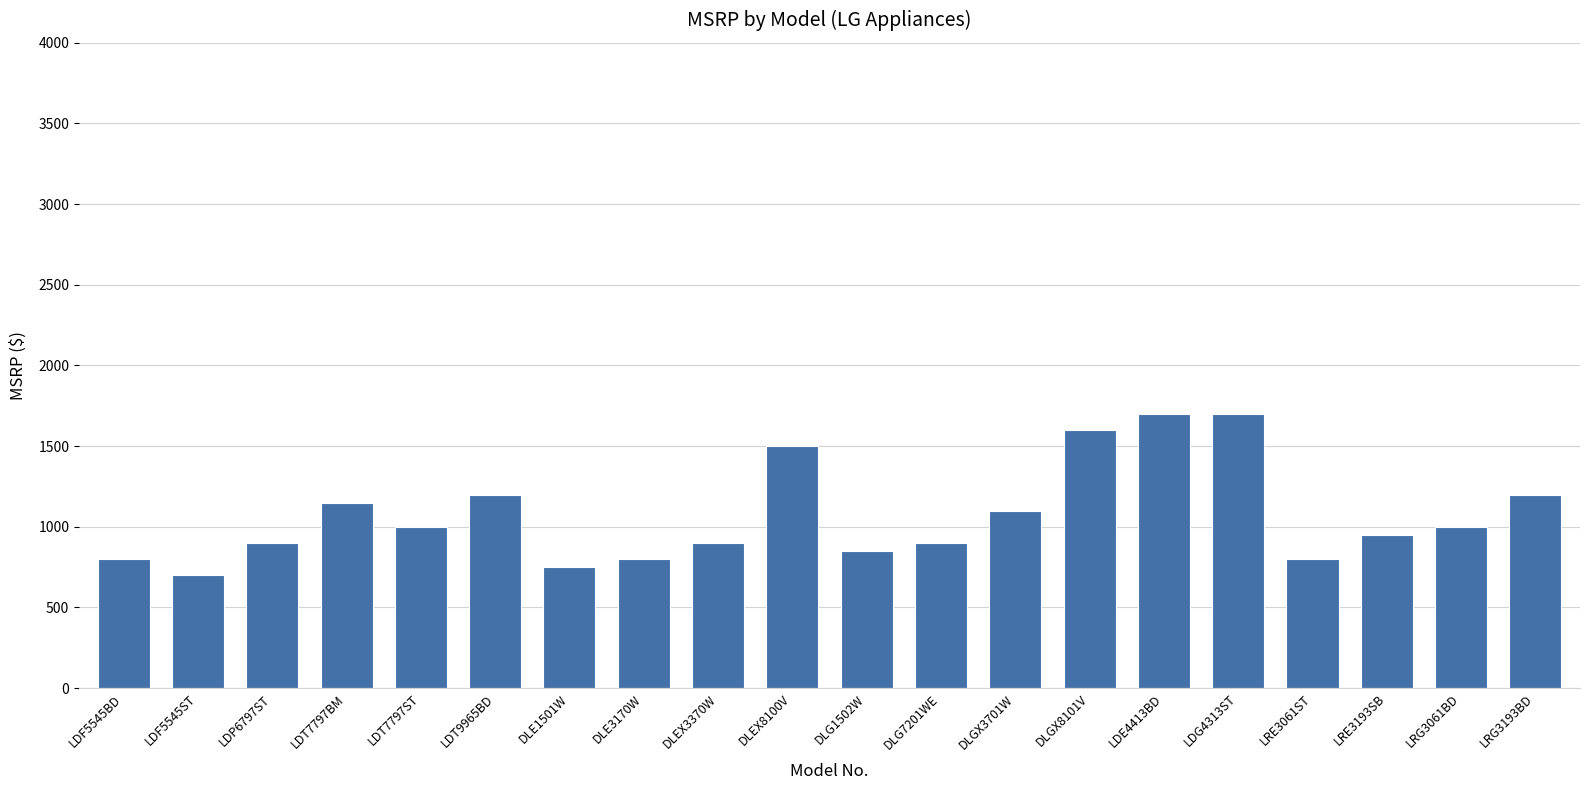

What is the maximum value shown in the chart?

1699